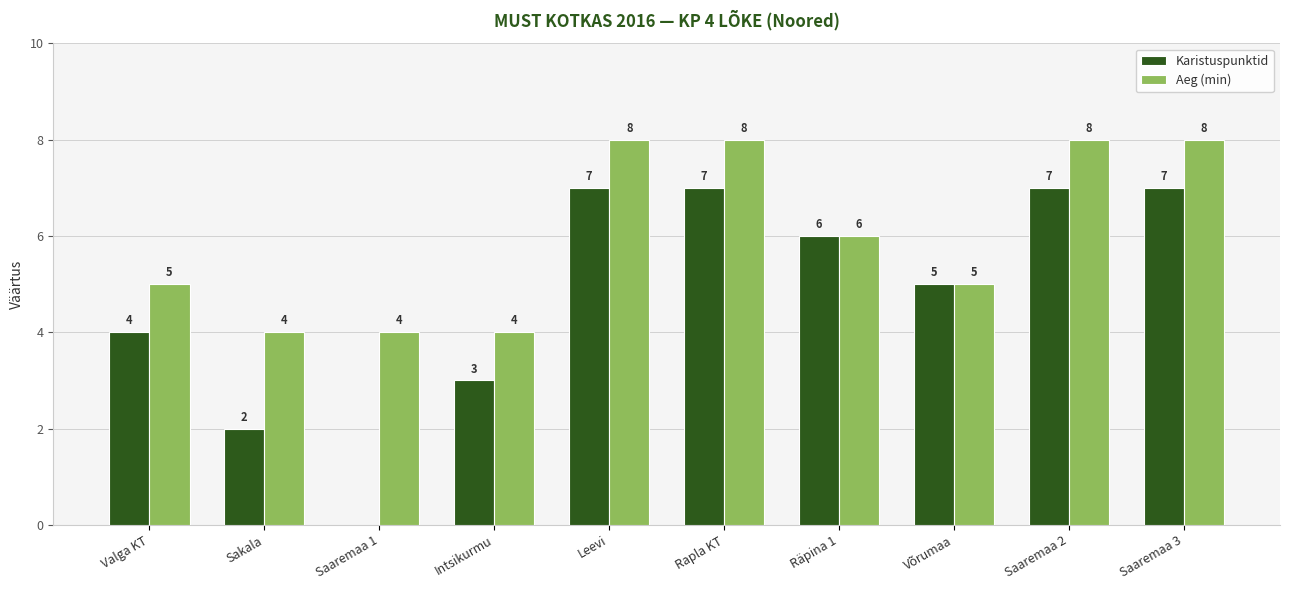

What is the sum of the Aeg (min) values at Räpina 1 and Rapla KT?

14